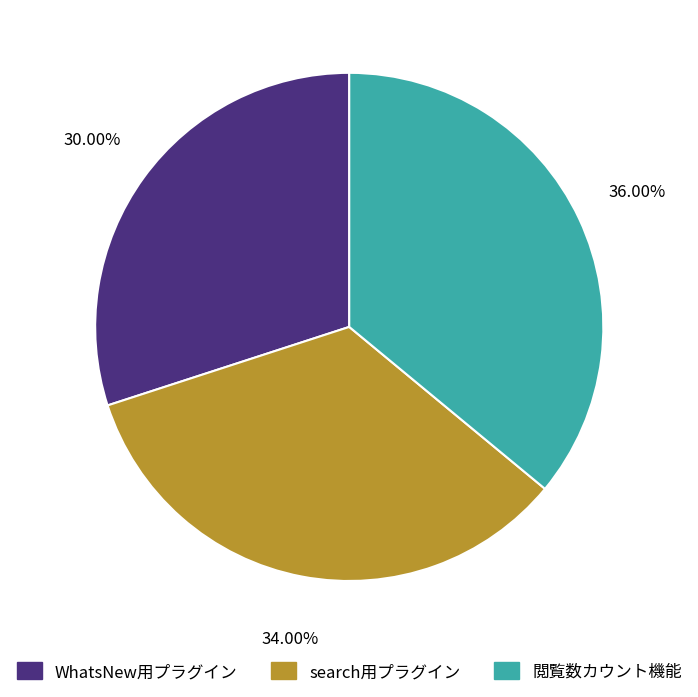

To the nearest percent, what is the combined percentage of search用プラグイン and 閲覧数カウント機能?

70%